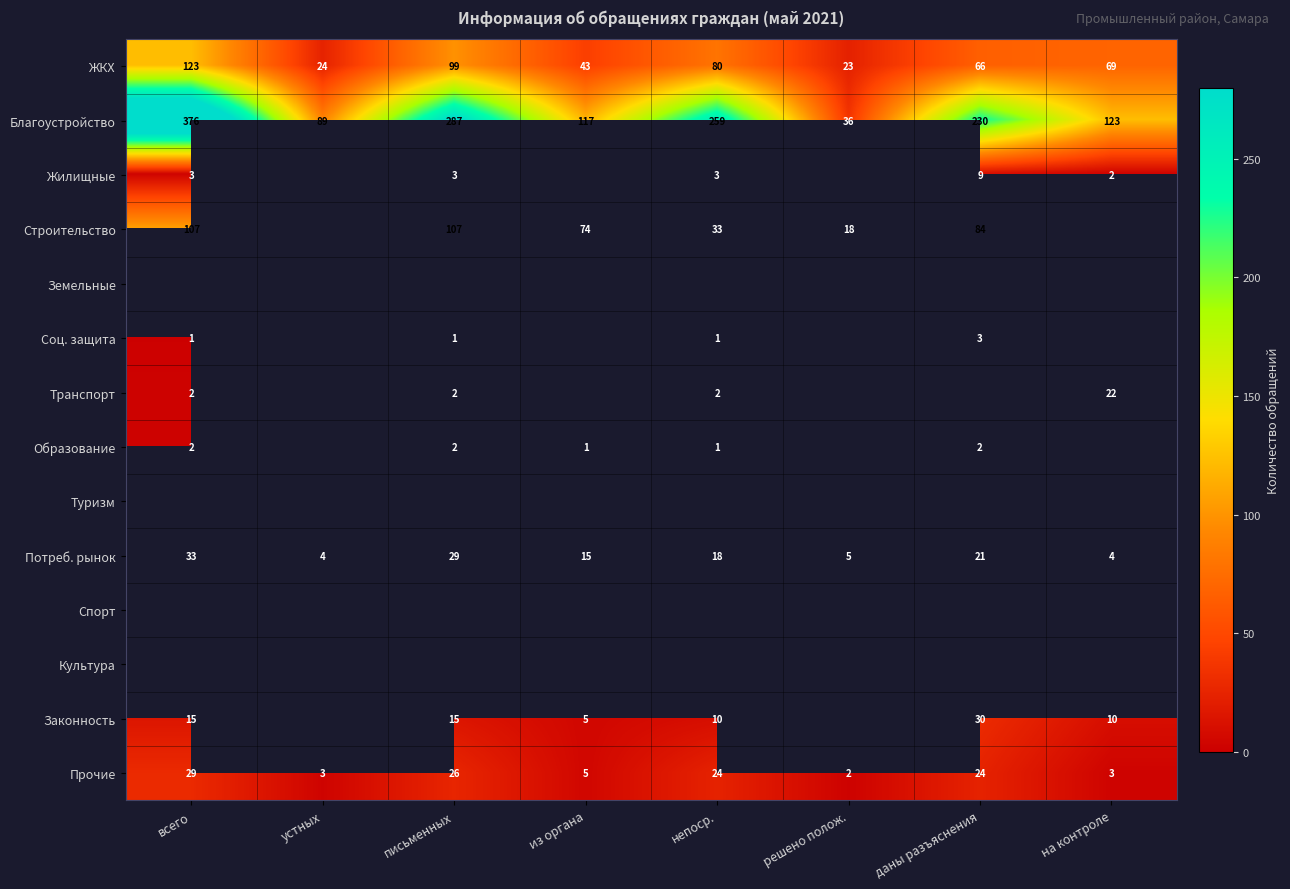

Rank the categories by Благоустройство value from highest to lowest.

всего, письменных, непоср., даны разъяснения, на контроле, из органа, устных, решено полож.